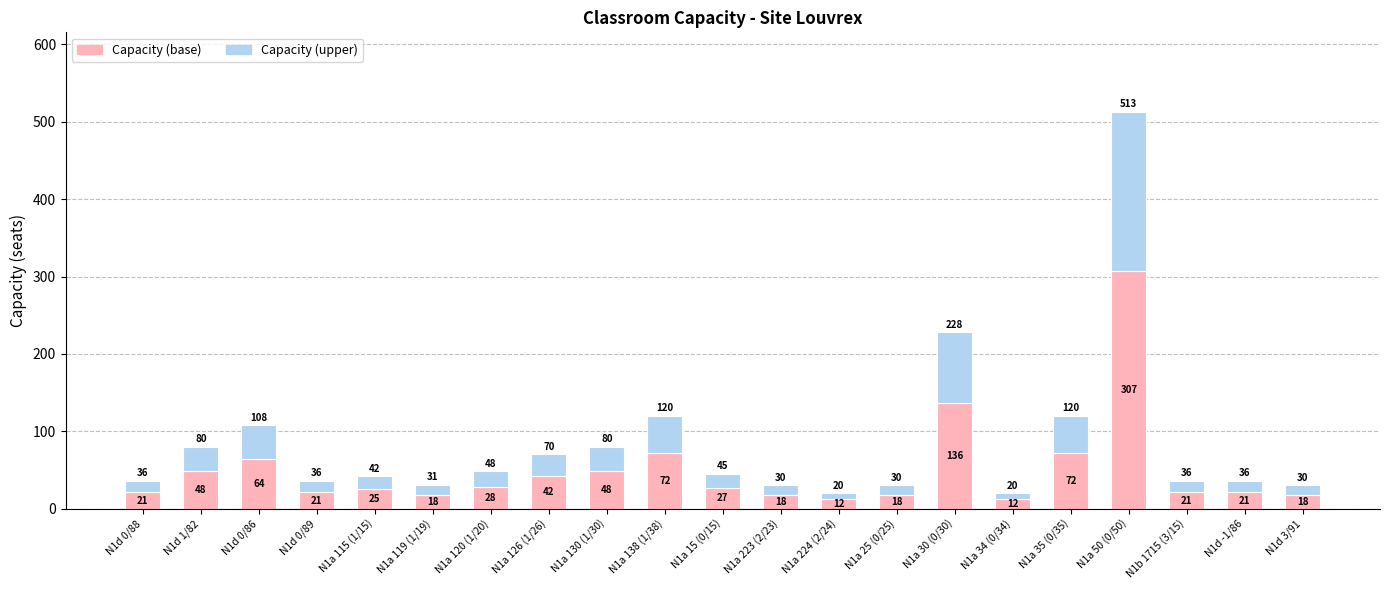

How many data points does each series have?

21